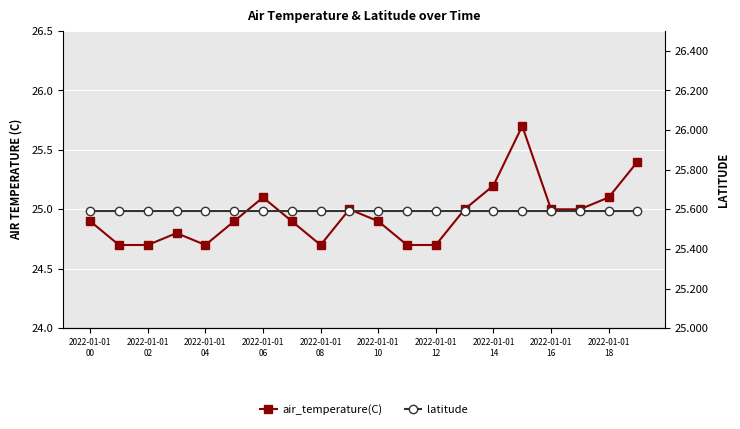

What is the total value across all series at 2022-01-01 02?

50.3